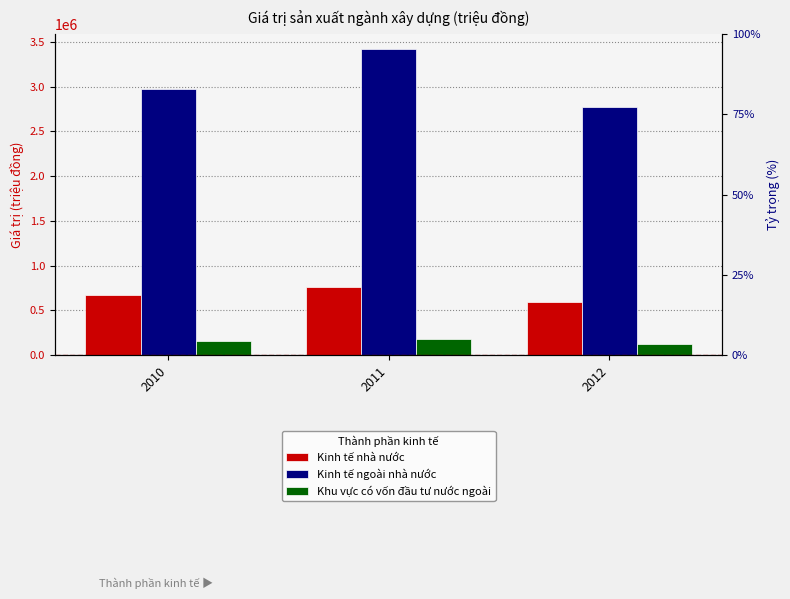

What is the spread (max minus min) of values at 2011?

3240425